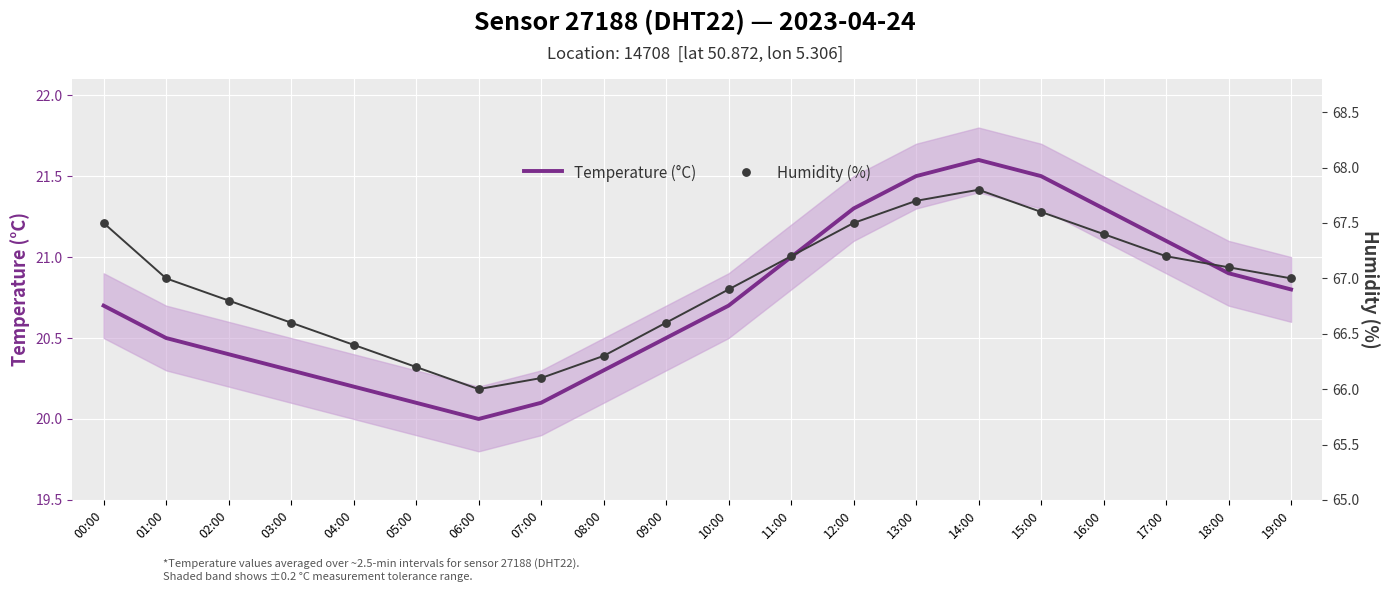

Which series reaches the minimum Y coordinate?

Temperature (°C)